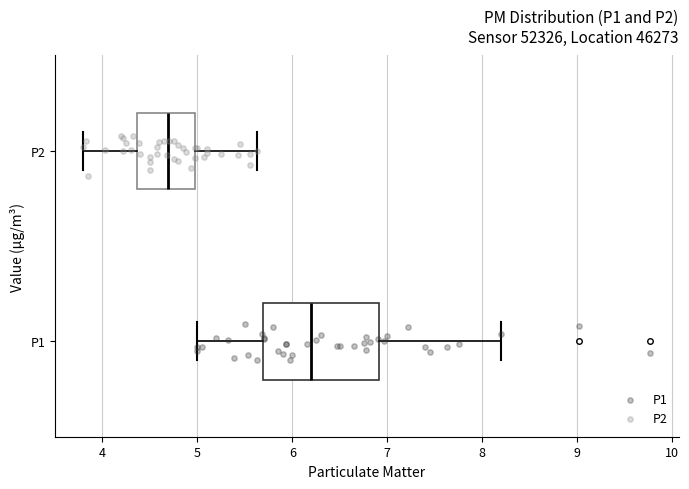

Which box is the widest, from its left edge to its right edge?

P1